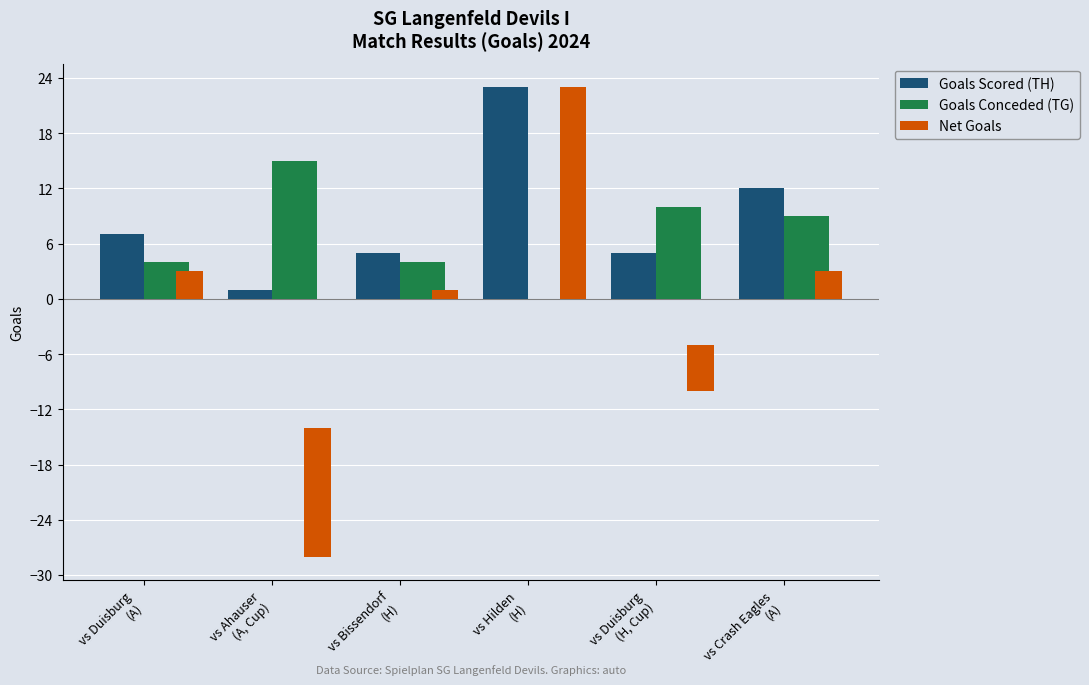

What is the difference between the maximum and minimum values in the Goals Conceded (TG) series?

15